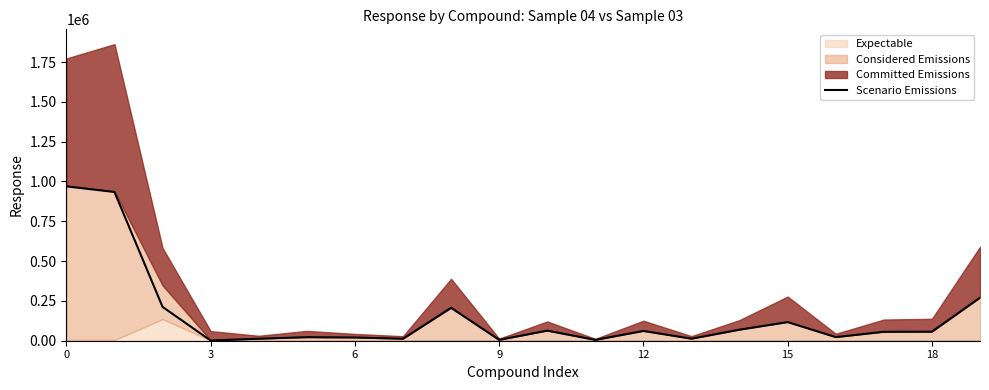

What is the minimum value shown in the chart?

1142